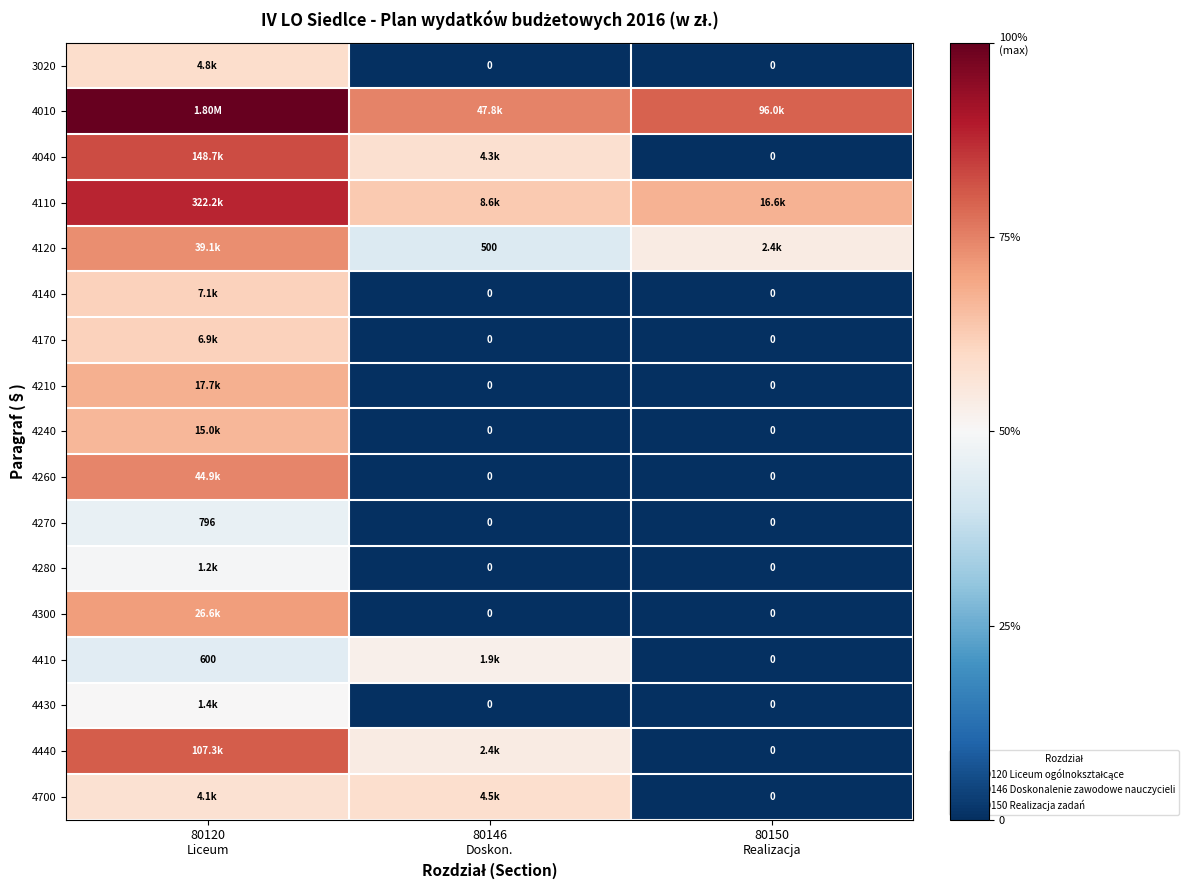

True or false: 4260 has a value of 0.0 at 80146 Doskon..

True